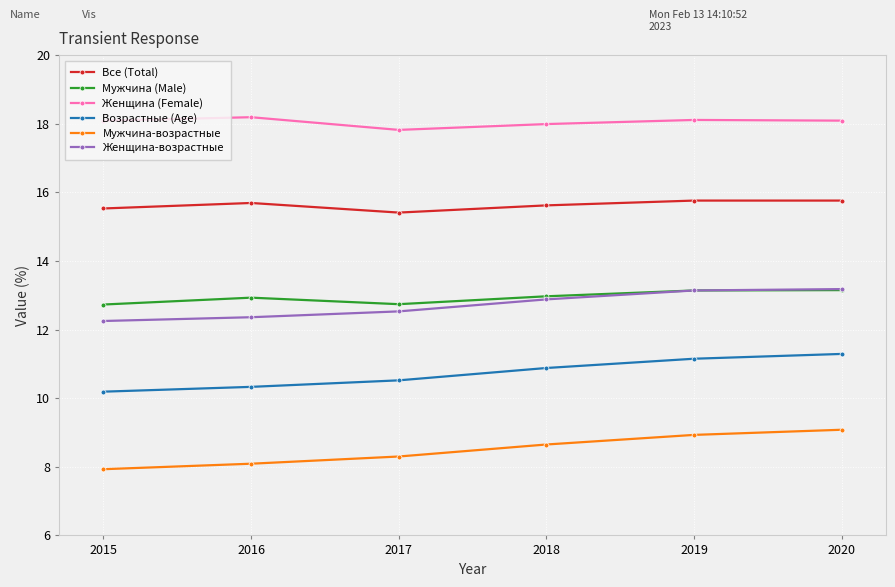

Read the Возрастные (Age) value at 2015.

10.2